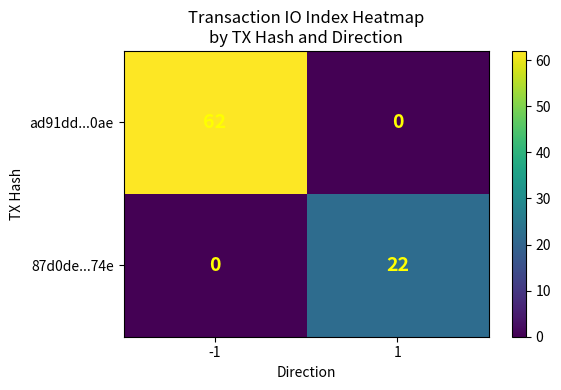

Which series changed the most between -1 and 1?

ad91dd...0ae